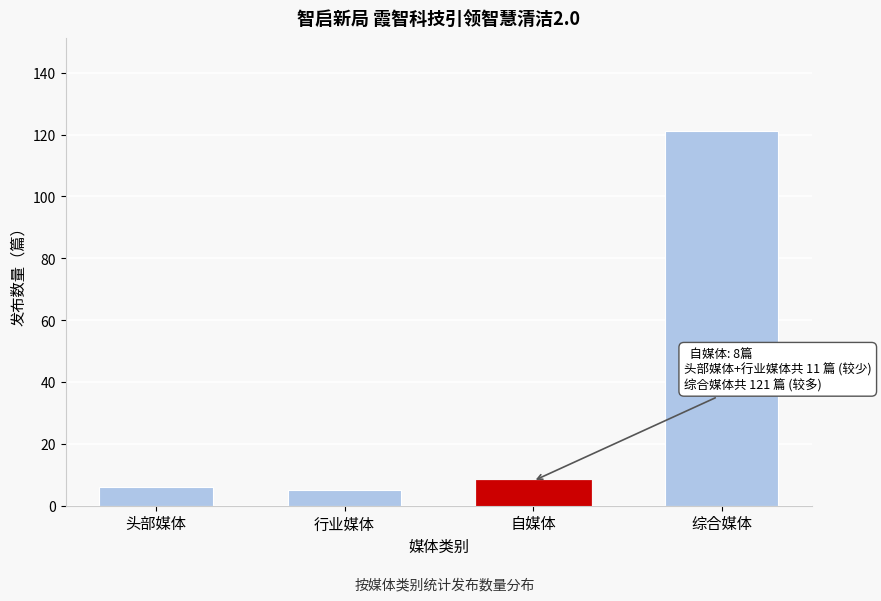

Reading left to right, list all the values displayed in this chart.

6	5	8	121